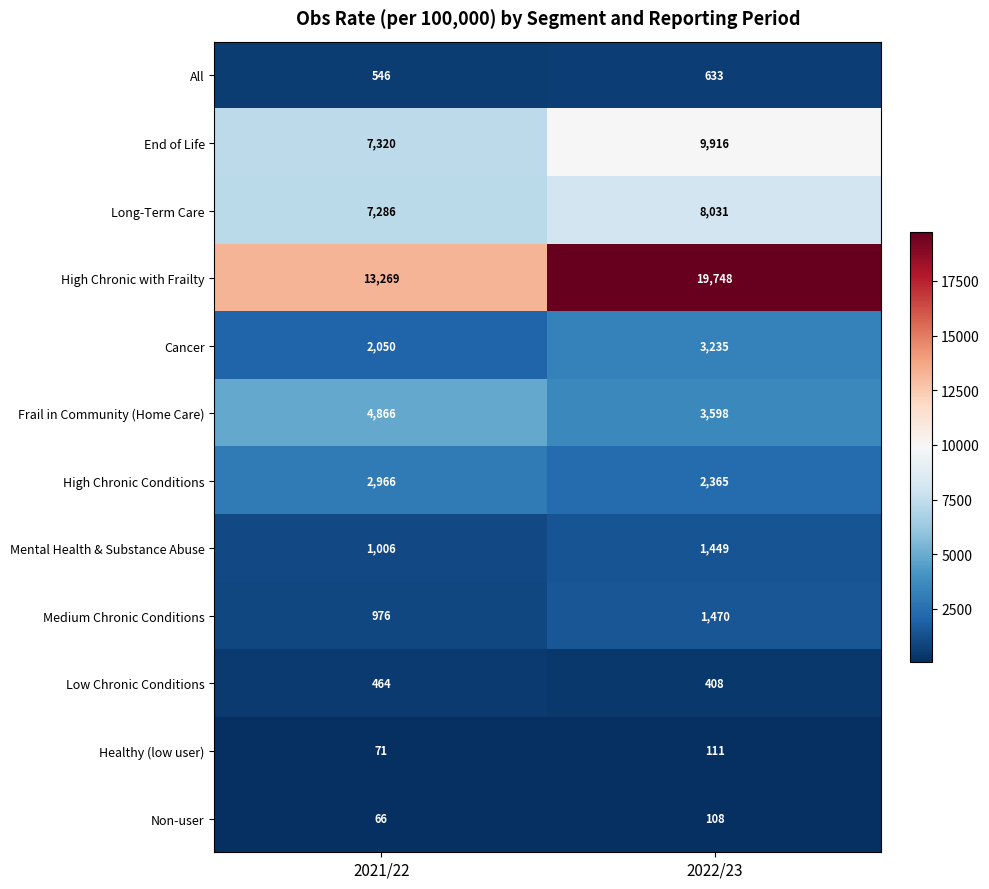

Which series has the widest spread of values?

High Chronic with Frailty